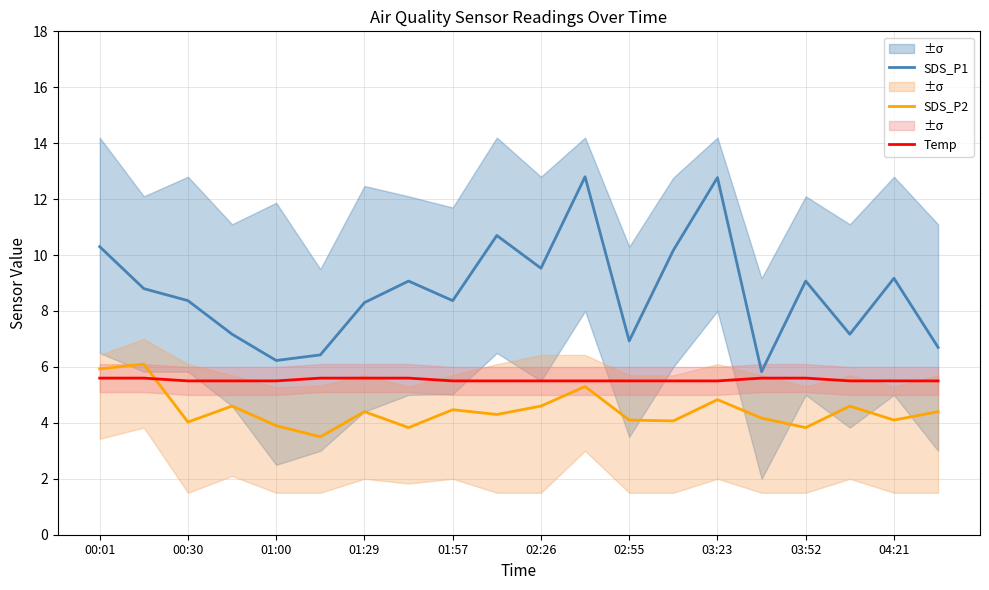

What is the value of the SDS_P2 point at the 1st from the left?

5.9